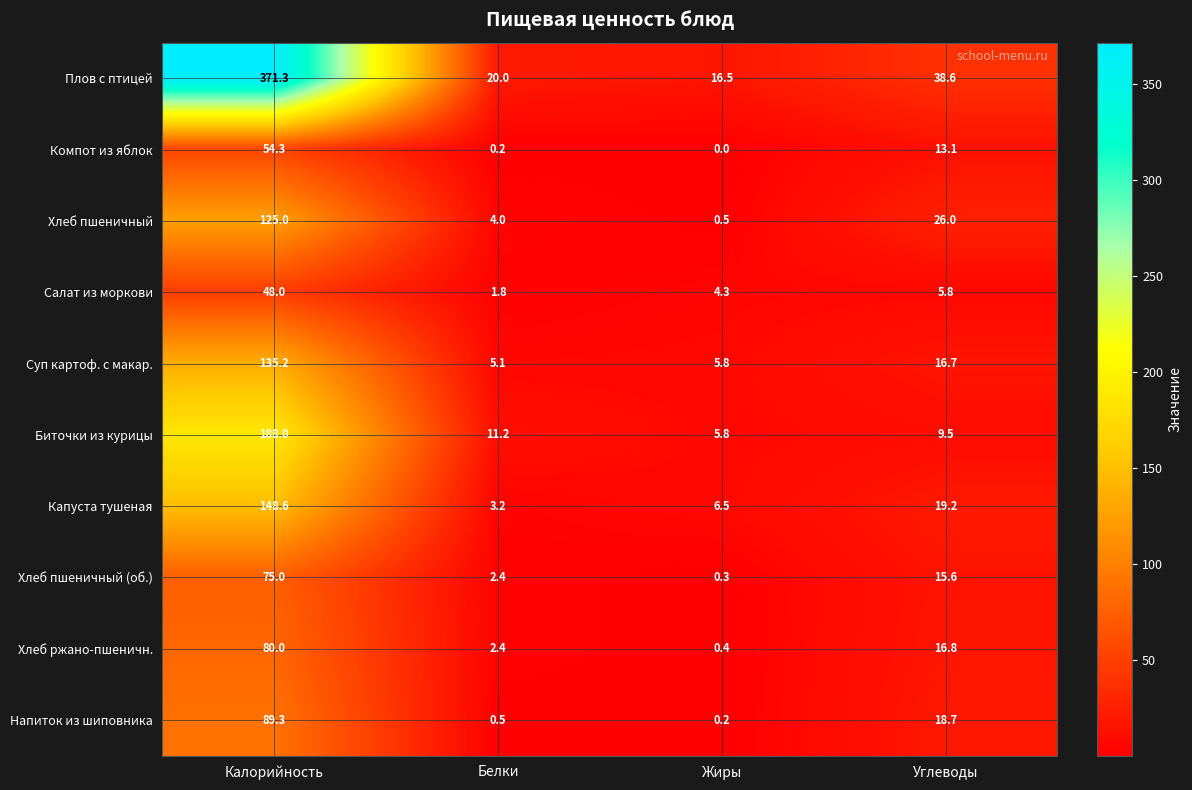

What is the spread (max minus min) of values at Белки?

19.8